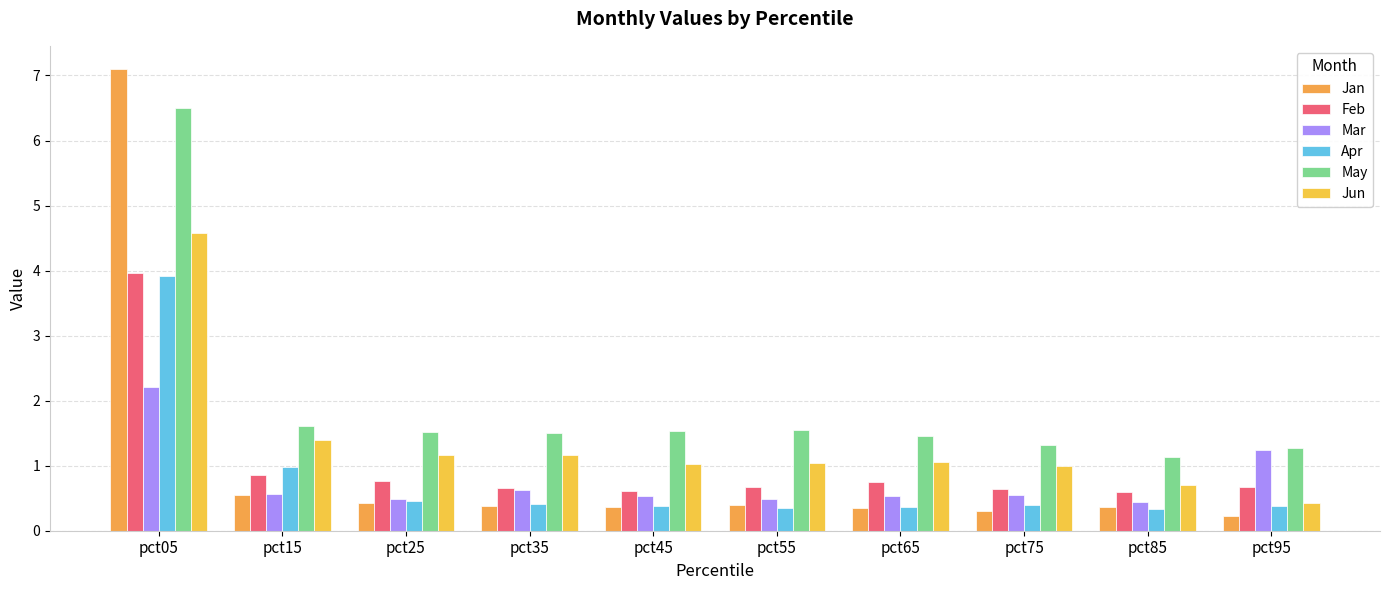

Reading left to right, extract all data points from this chart.

Jan: pct05=7.1	pct15=0.5	pct25=0.4	pct35=0.4	pct45=0.4	pct55=0.4	pct65=0.3	pct75=0.3	pct85=0.4	pct95=0.2
Feb: pct05=4.0	pct15=0.9	pct25=0.8	pct35=0.7	pct45=0.6	pct55=0.7	pct65=0.7	pct75=0.6	pct85=0.6	pct95=0.7
Mar: pct05=2.2	pct15=0.6	pct25=0.5	pct35=0.6	pct45=0.5	pct55=0.5	pct65=0.5	pct75=0.6	pct85=0.4	pct95=1.2
Apr: pct05=3.9	pct15=1.0	pct25=0.5	pct35=0.4	pct45=0.4	pct55=0.4	pct65=0.4	pct75=0.4	pct85=0.3	pct95=0.4
May: pct05=6.5	pct15=1.6	pct25=1.5	pct35=1.5	pct45=1.5	pct55=1.5	pct65=1.5	pct75=1.3	pct85=1.1	pct95=1.3
Jun: pct05=4.6	pct15=1.4	pct25=1.2	pct35=1.2	pct45=1.0	pct55=1.0	pct65=1.1	pct75=1.0	pct85=0.7	pct95=0.4